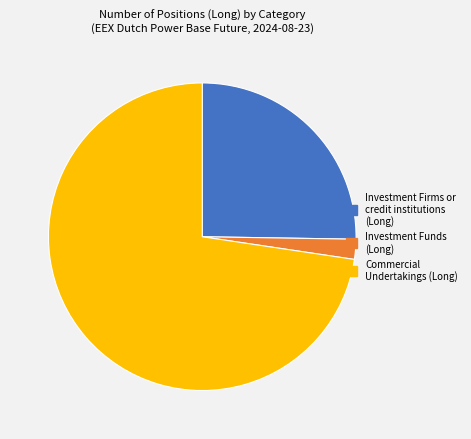

Do Investment Funds (Long) and Investment Firms or credit institutions (Long) together represent more than half of the pie?

No